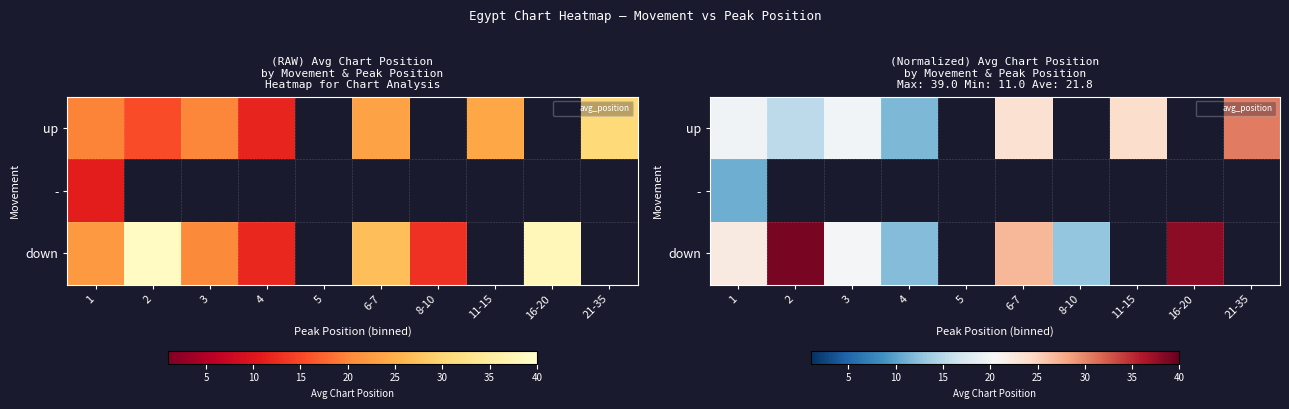

How many positive values does the up series have?

7